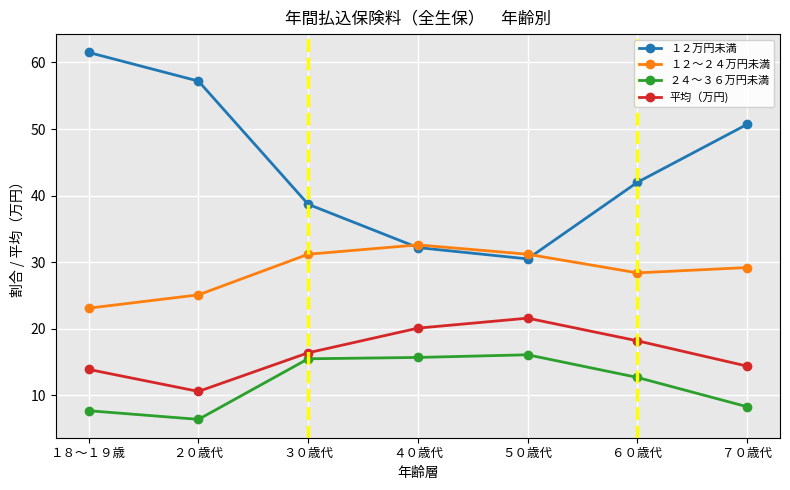

At how many categories does at least one series exceed 40?

4